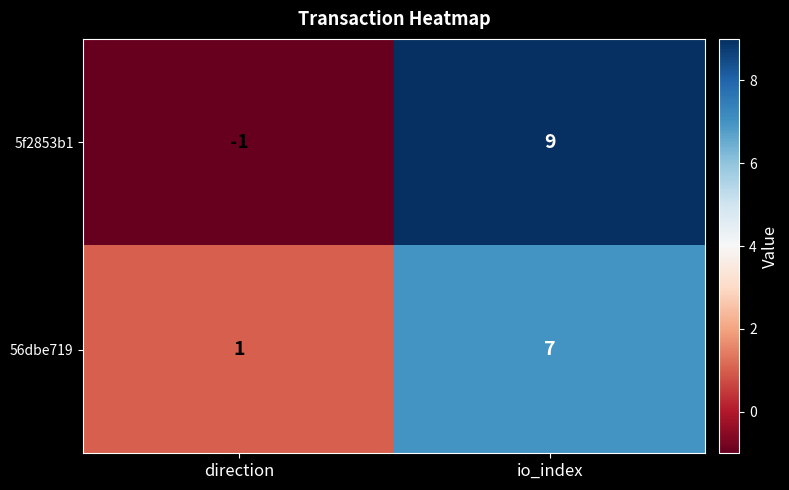

What is the average value of the 56dbe719 series?

4